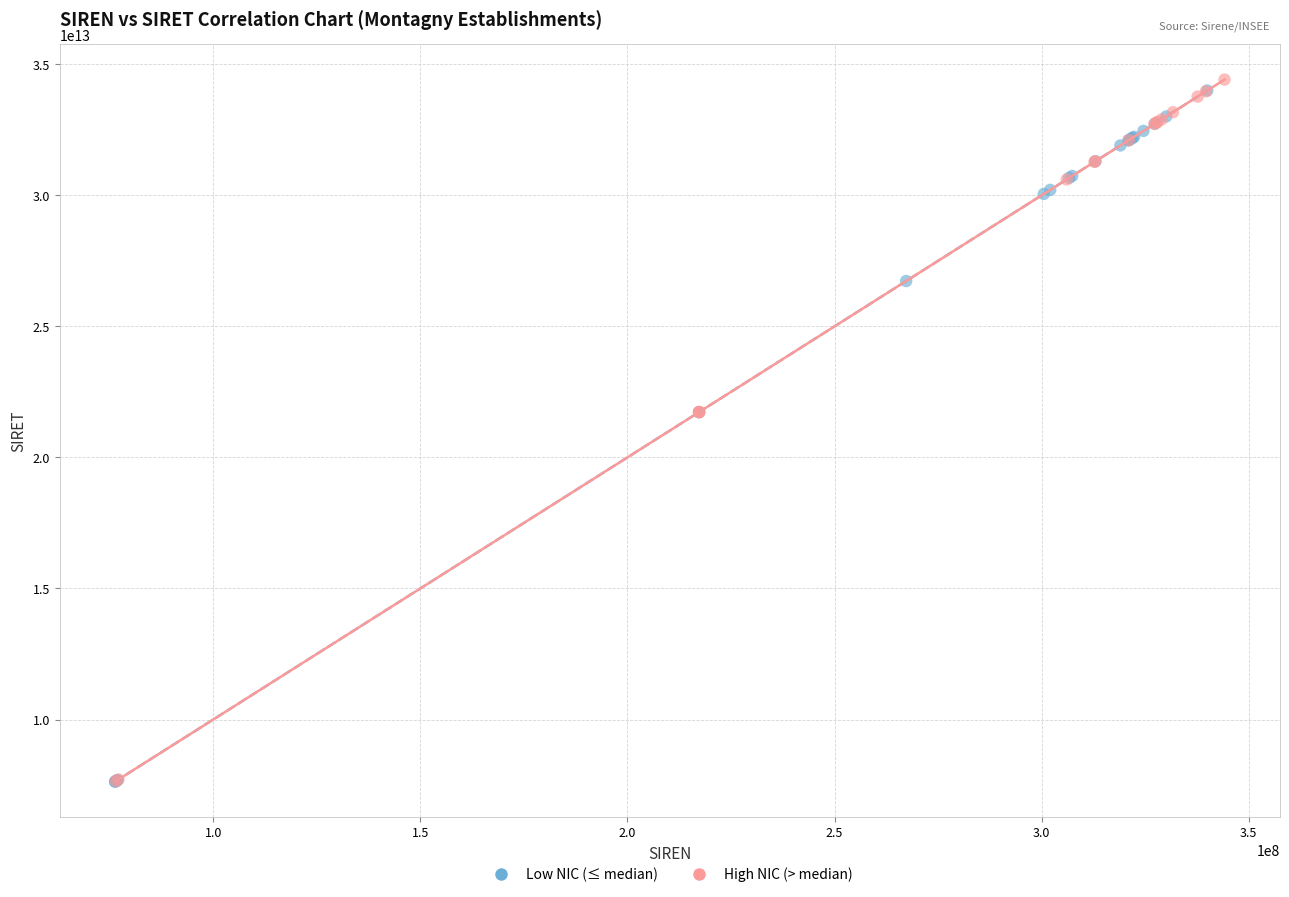

What are all the series names shown in the legend?

Low NIC (≤ median), High NIC (> median)